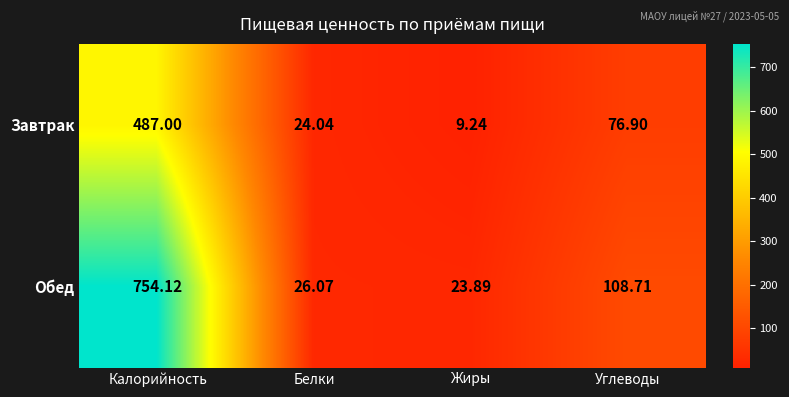

At which label is Завтрак closest to 248?

Углеводы